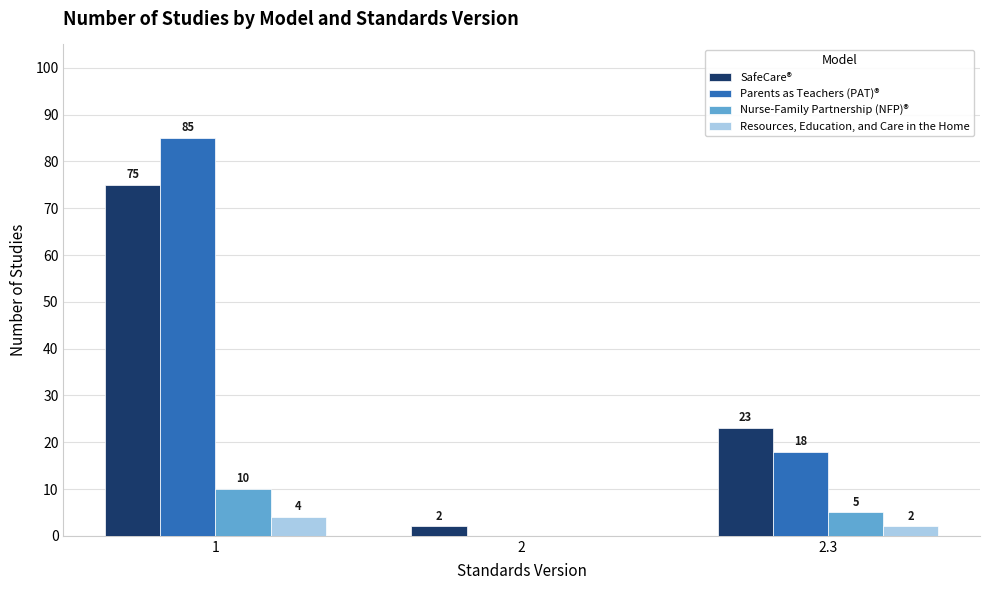

The value of Parents as Teachers (PAT)® at 2.3 is 29. True or false?

False